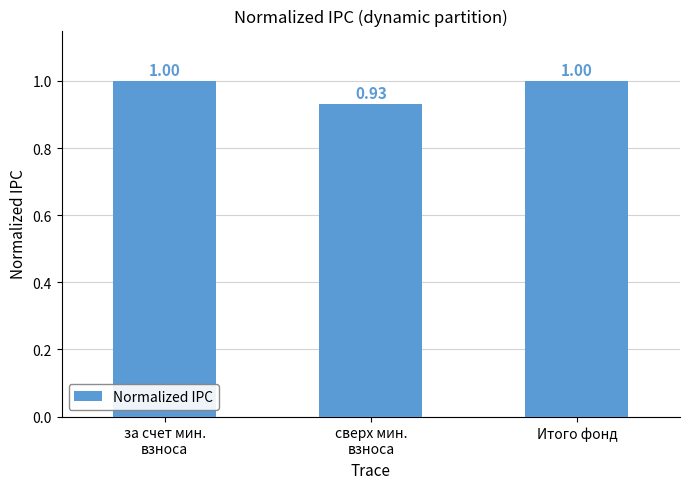

What is the average value?

1.0